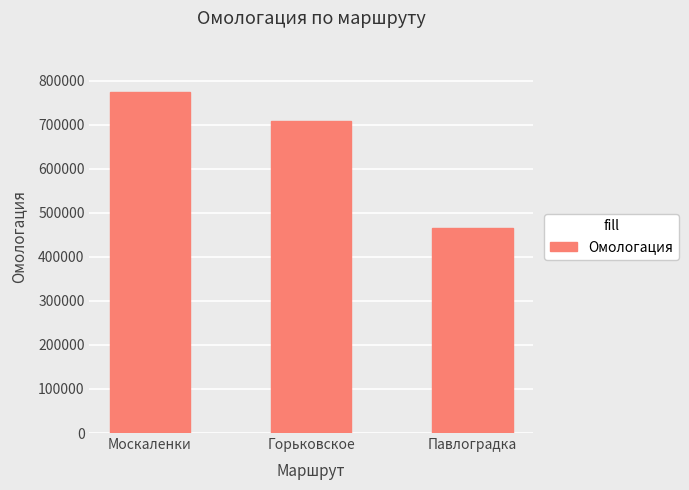

Reading right to left, extract all data points from this chart.

465241	708863	774672